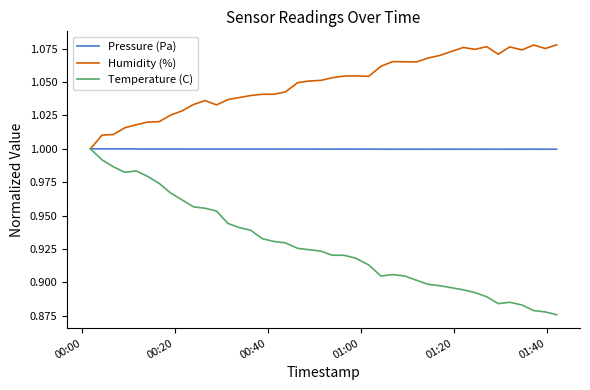

Which series has the largest range (max minus min)?

Temperature (C)